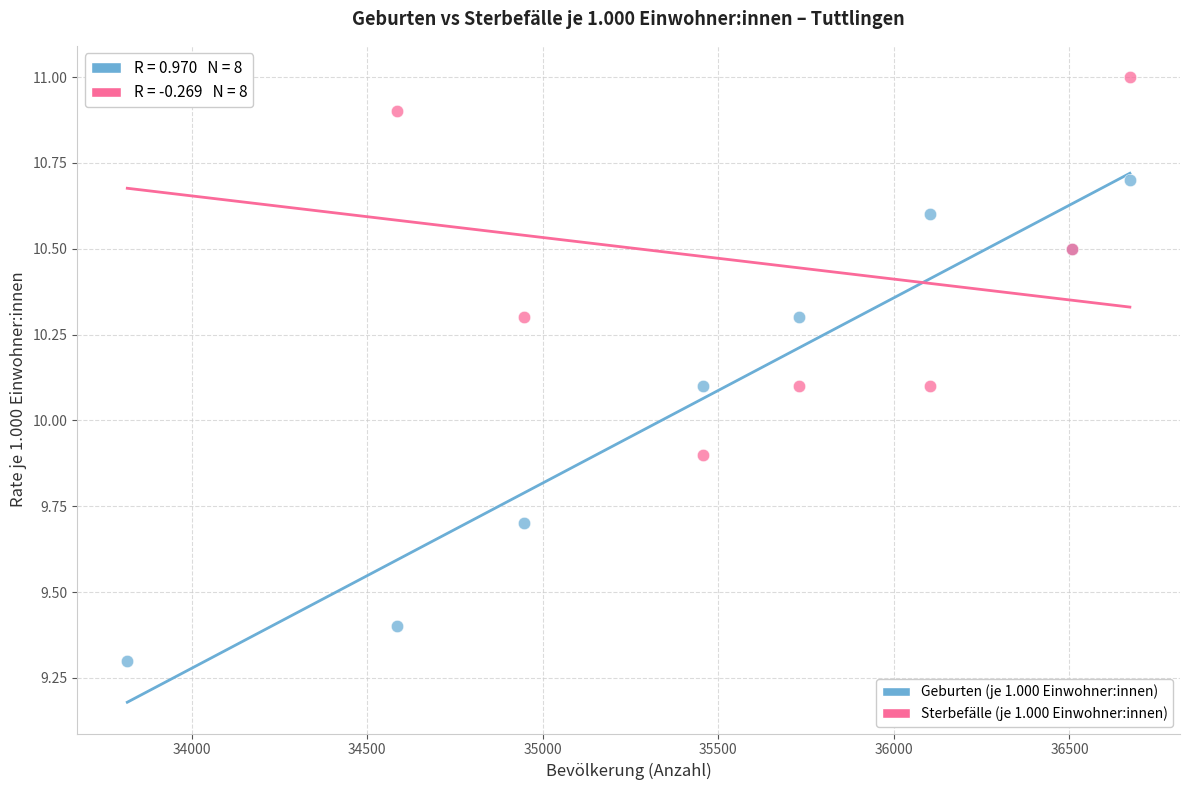

Which series reaches the minimum Y coordinate?

Geburten (je 1.000 Einwohner:innen)